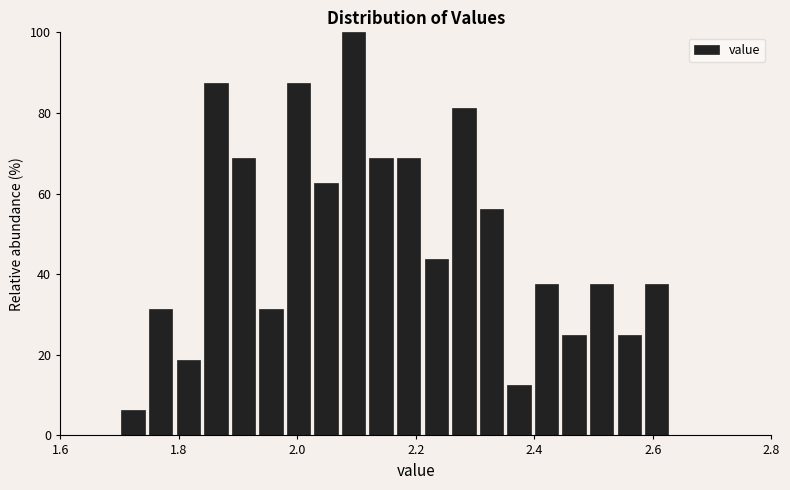

Read against the x-axis, roughly where is the centre of the tallest bar?

2.10